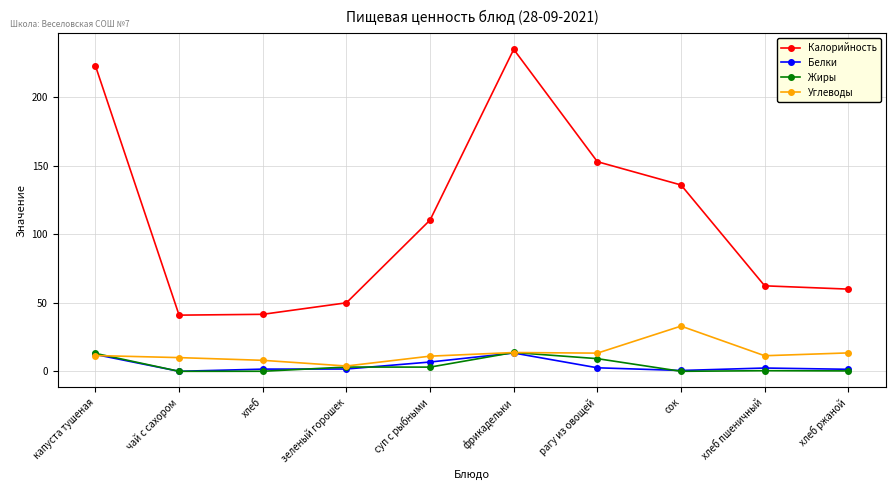

What is the label of the 3rd point from the left?

хлеб